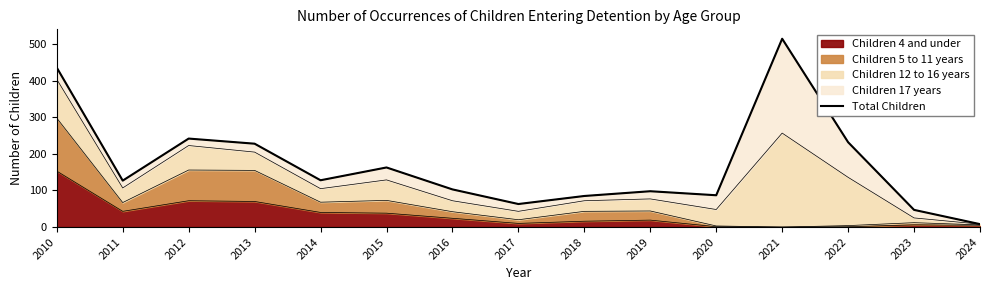

At which category does the chart reach its minimum across all series?

2024